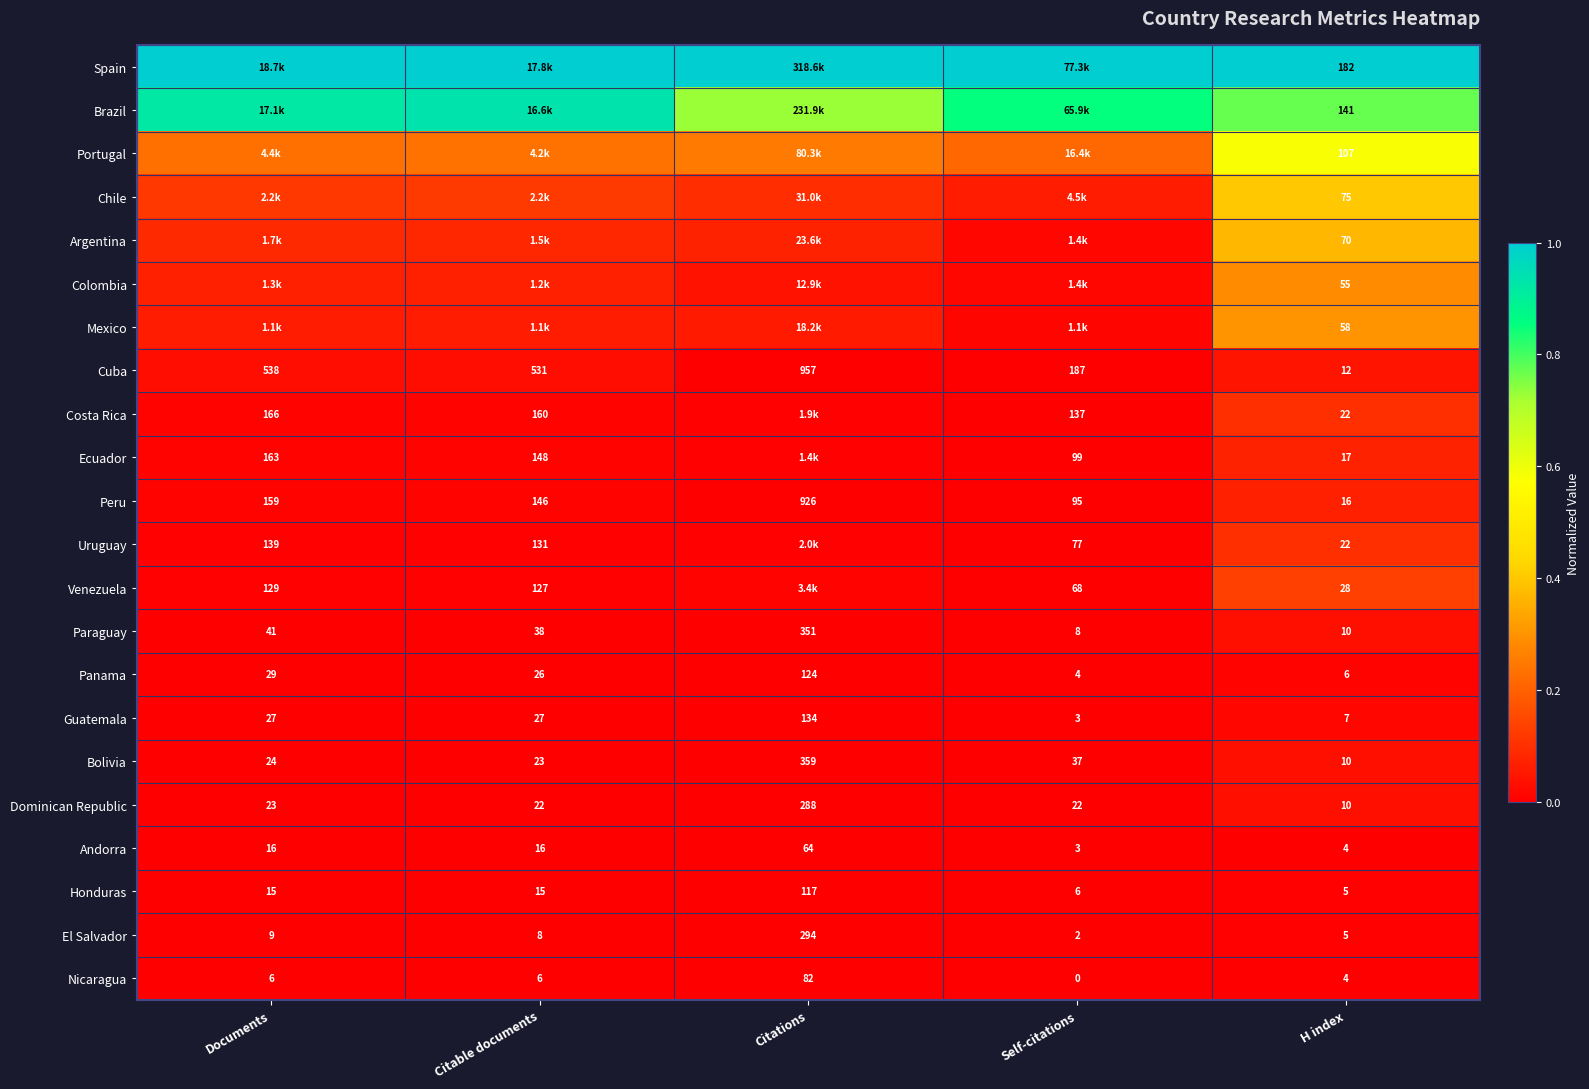

Is the value of Cuba at H index greater than the value of Andorra at Self-citations?

Yes